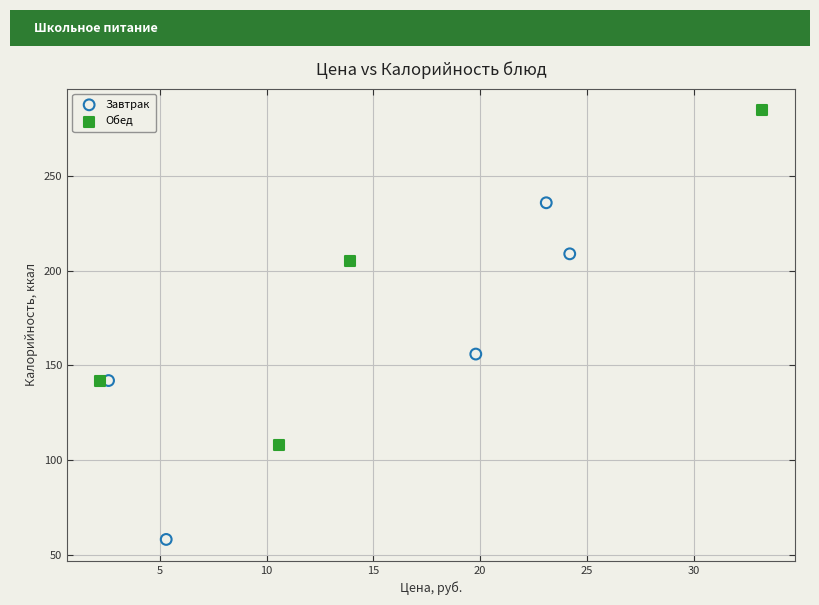

Which series contains the lowest Y value?

Завтрак